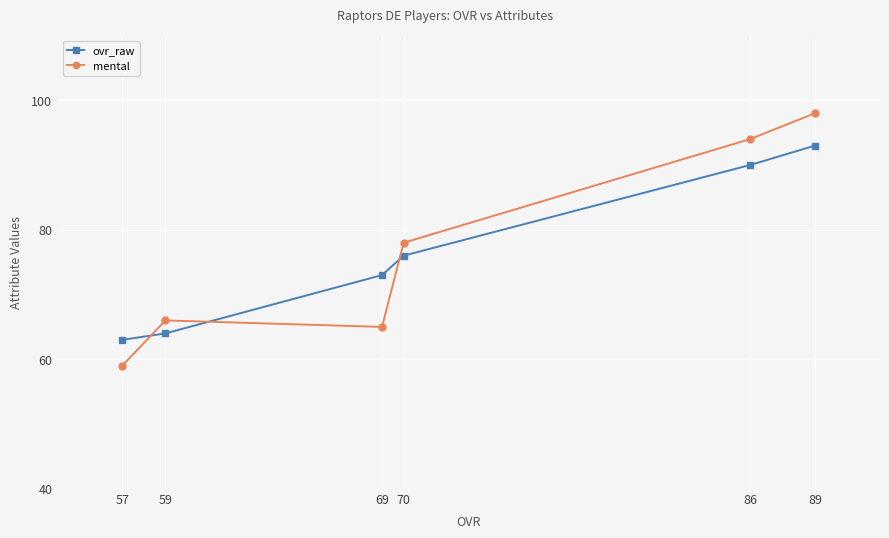

How many times do mental and ovr_raw cross each other?

3